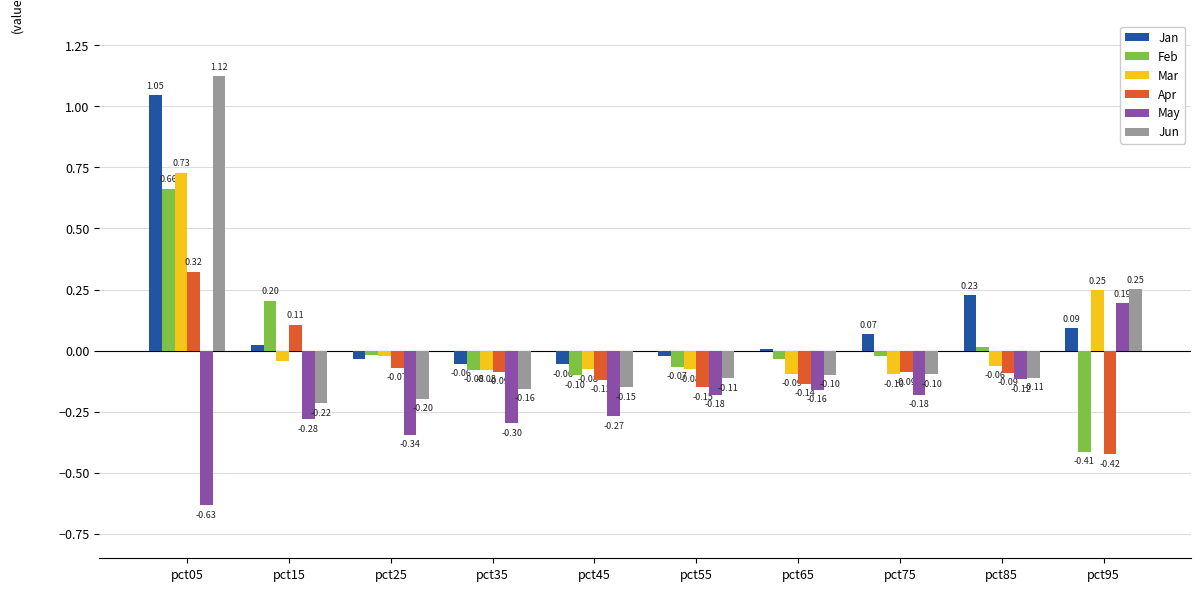

What is the sum of the Apr values at pct55 and pct85?

-0.2